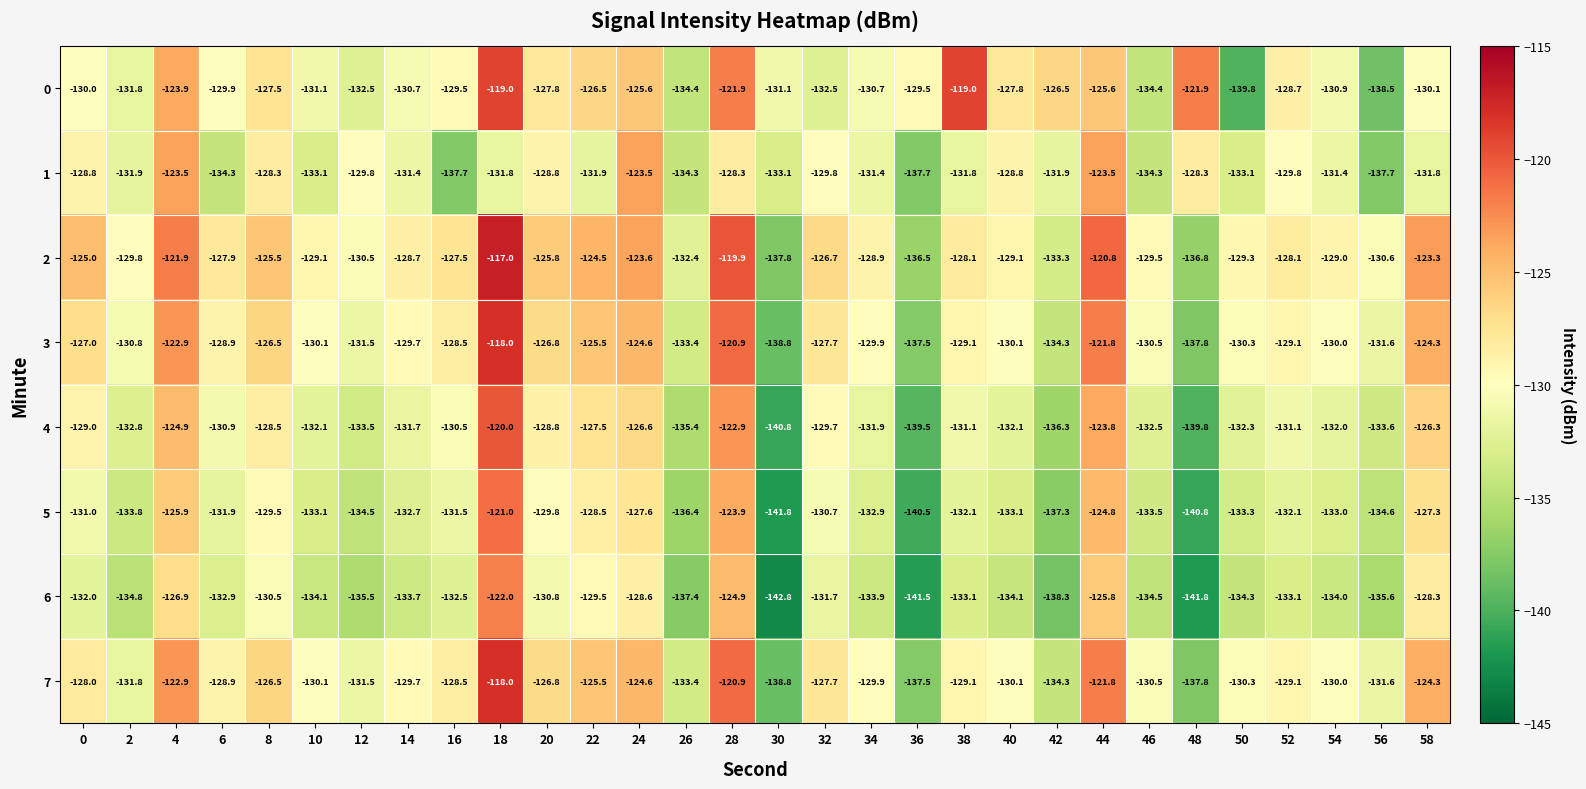

Which series changed the most between 0 and 22?

0